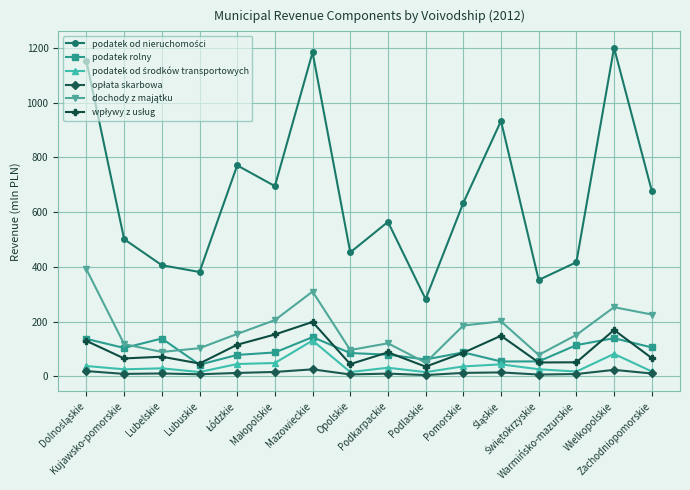

Which has a higher value, Lubelskie or Warmińsko-mazurskie?

Warmińsko-mazurskie